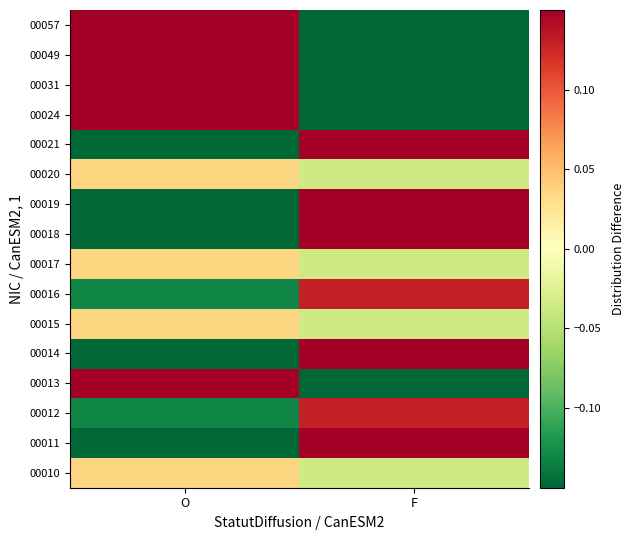

Which has a higher value, O or F?

O